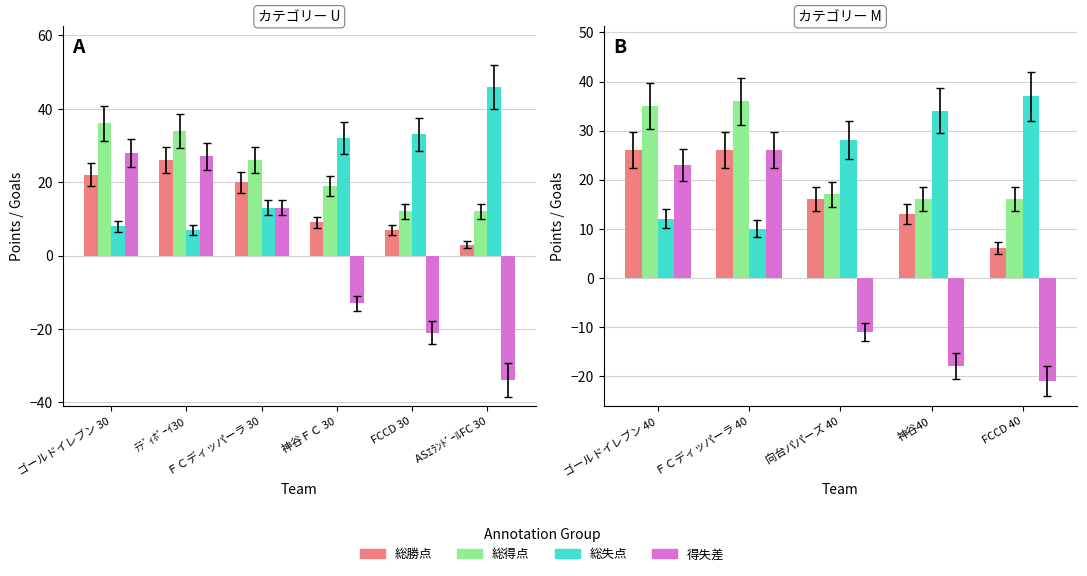

What is the highest value of the 総勝点 series?

26